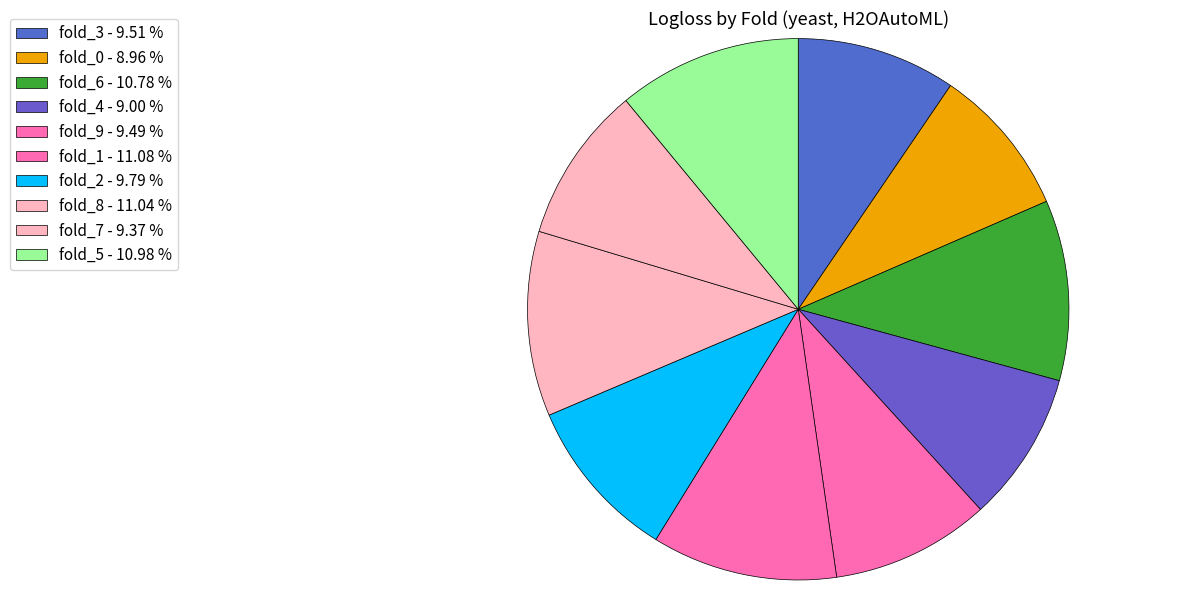

Does fold_5 represent more than half of the total?

No